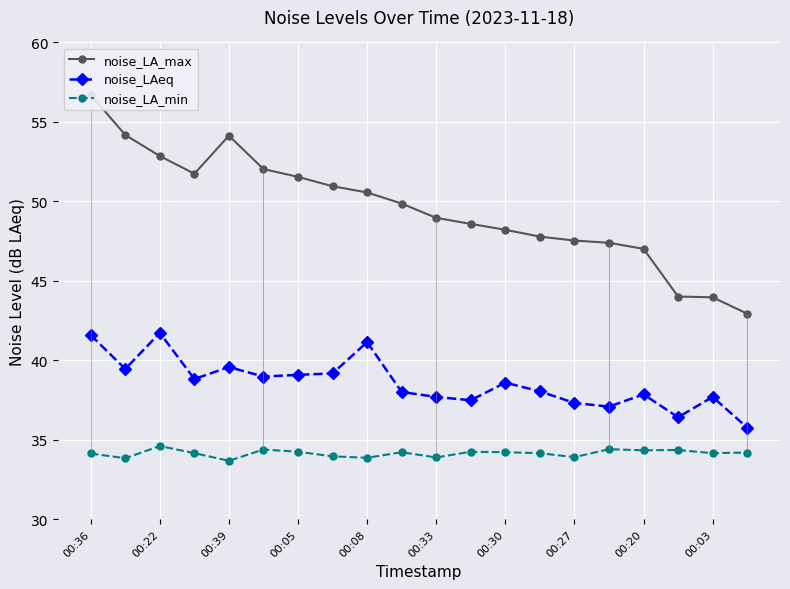

Reading left to right, what are all the values shown in this chart?

noise_LA_max: 56.7	54.2	52.9	51.7	54.1	52.0	51.5	51.0	50.6	49.9	49.0	48.6	48.2	47.8	47.5	47.4	47.0	44.0	44.0	42.9
noise_LAeq: 41.6	39.5	41.7	38.8	39.6	39.0	39.1	39.2	41.1	38.0	37.7	37.5	38.6	38.0	37.3	37.1	37.9	36.4	37.7	35.8
noise_LA_min: 34.1	33.8	34.6	34.1	33.7	34.4	34.2	34.0	33.9	34.2	33.9	34.2	34.2	34.1	33.9	34.4	34.3	34.4	34.1	34.2